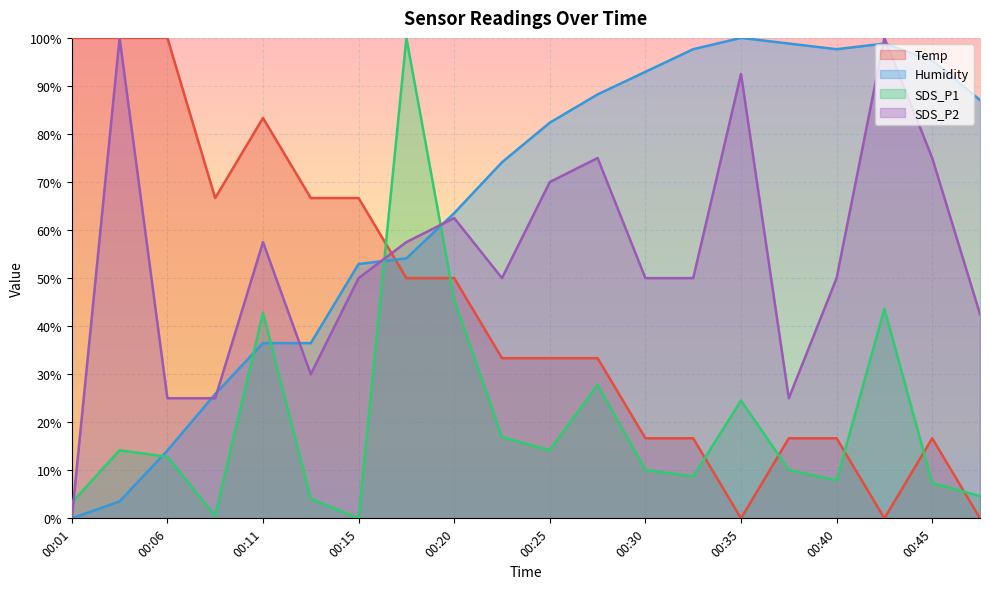

Which series ends up on top after the final intersection of SDS_P2 and Humidity?

Humidity